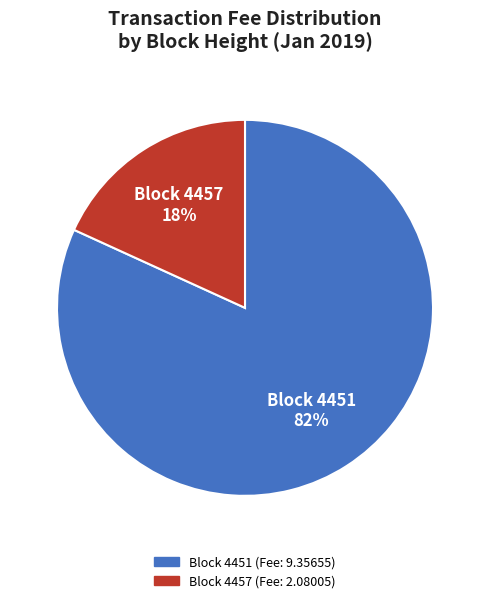

Between Block 4451 and Block 4457, which is larger?

Block 4451